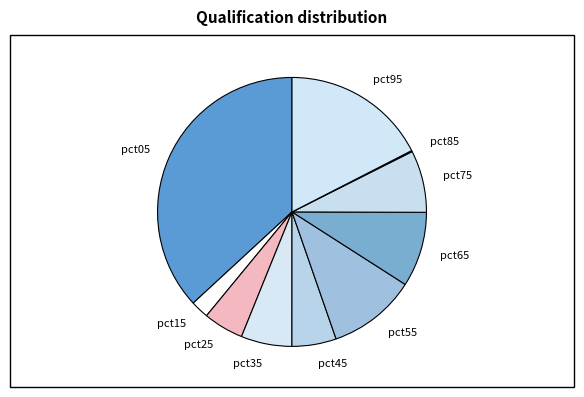

Between pct65 and pct15, which is larger?

pct65